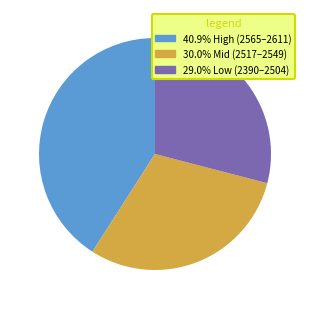

Count the number of slices in the pie.

3